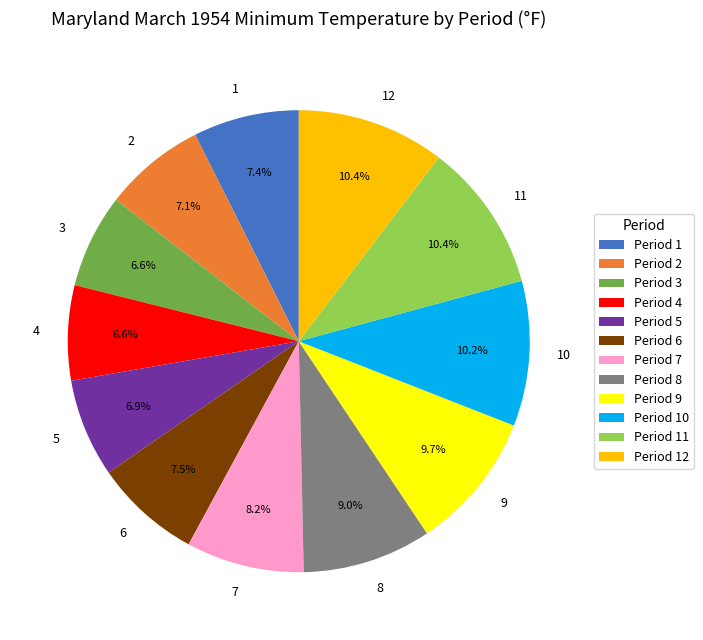

Is it true that 7 is 1% of the pie?

False